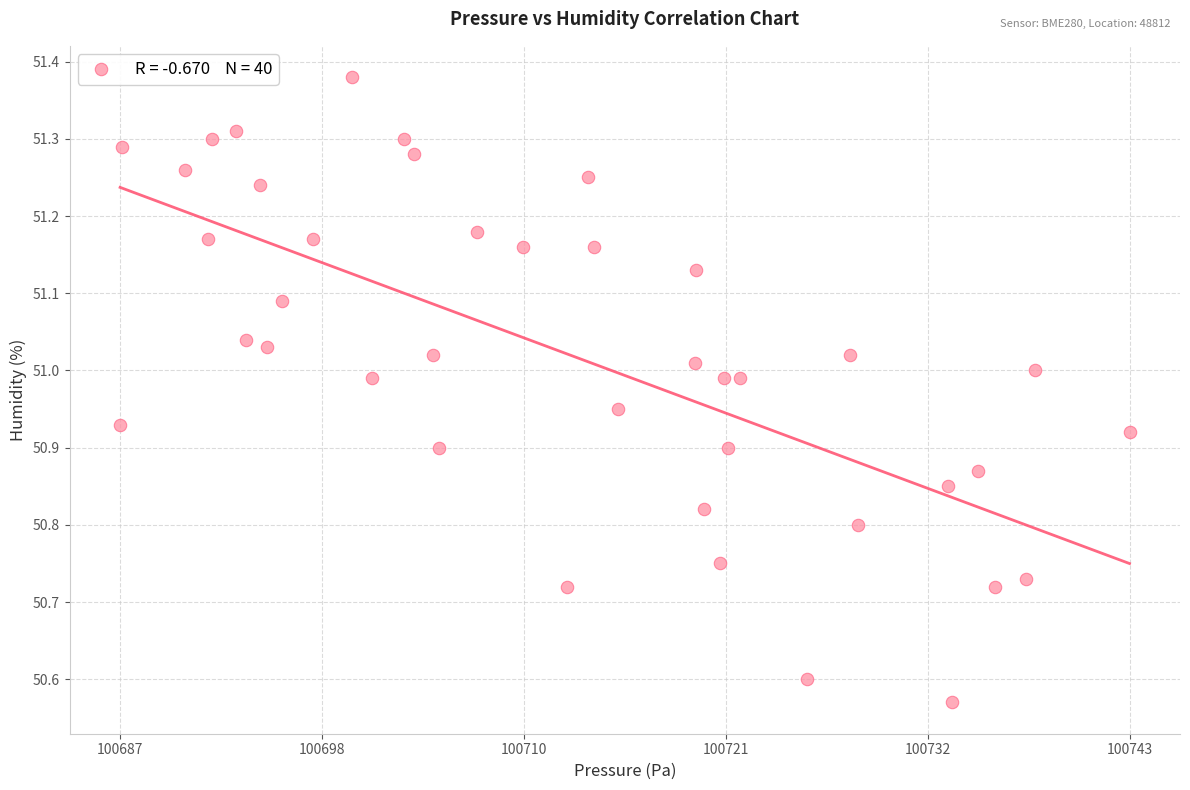

What is the range of X values (max minus min)?

55.3